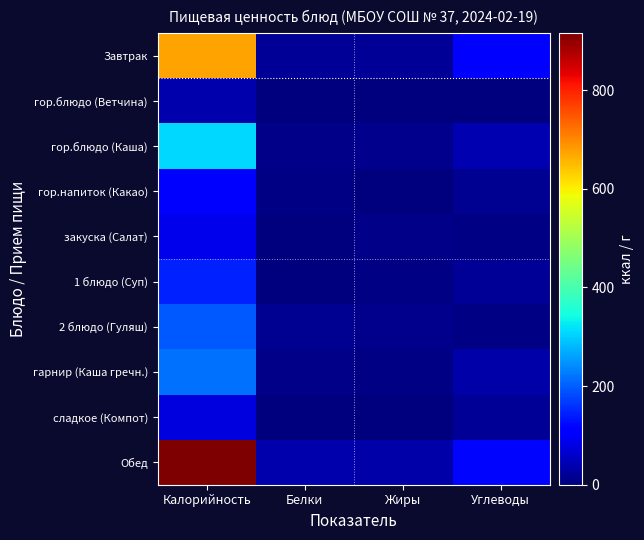

Rank the series by their maximum value, from lowest to highest.

гор.блюдо (Ветчина), сладкое (Компот), закуска (Салат), гор.напиток (Какао), 1 блюдо (Суп), 2 блюдо (Гуляш), гарнир (Каша гречн.), гор.блюдо (Каша), Завтрак, Обед